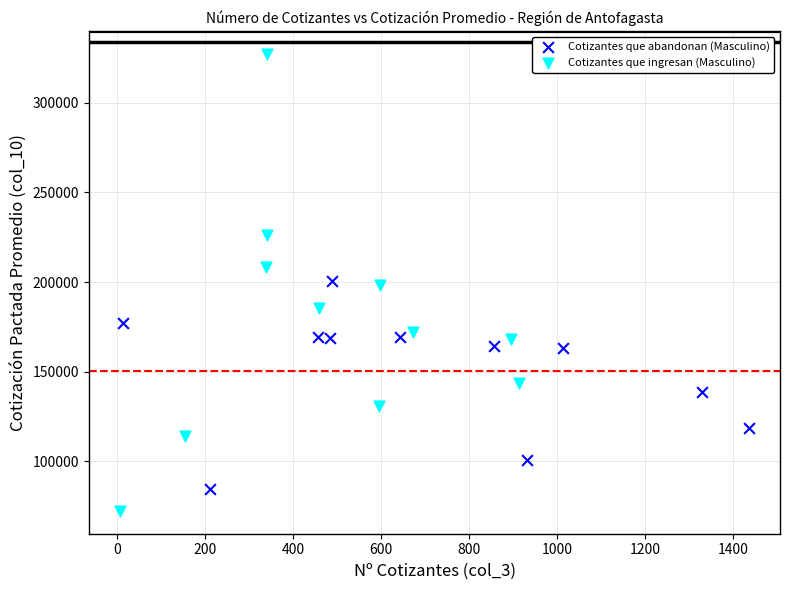

Which series has the widest spread of Y values?

Cotizantes que ingresan (Masculino)